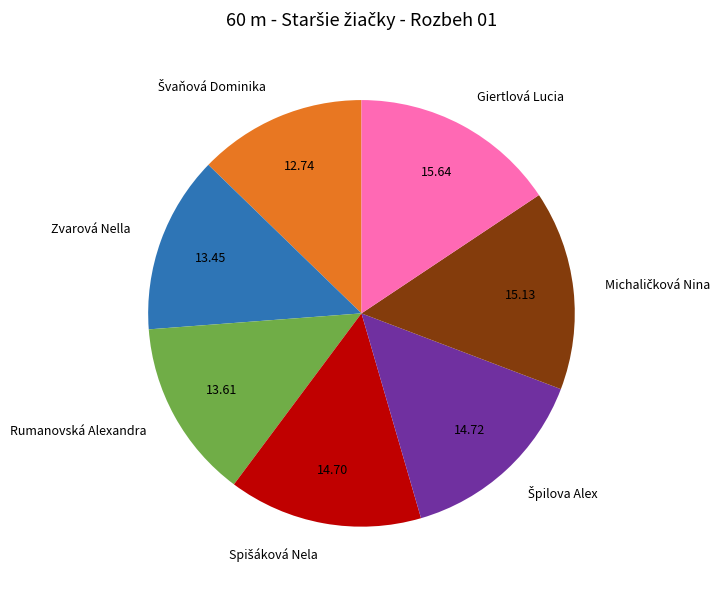

What is the largest slice in the pie chart?

Giertlová Lucia